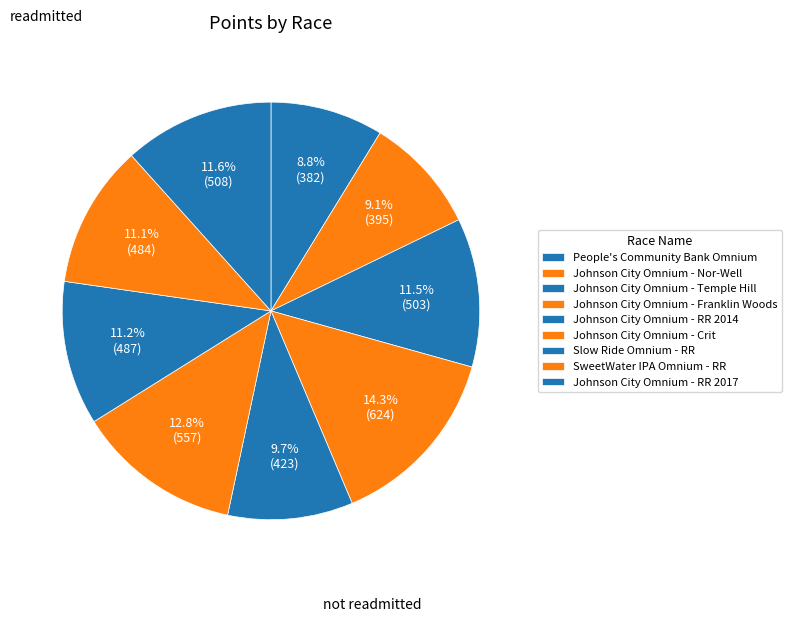

To the nearest percent, what is the difference between the largest and smallest slice percentages?

6%